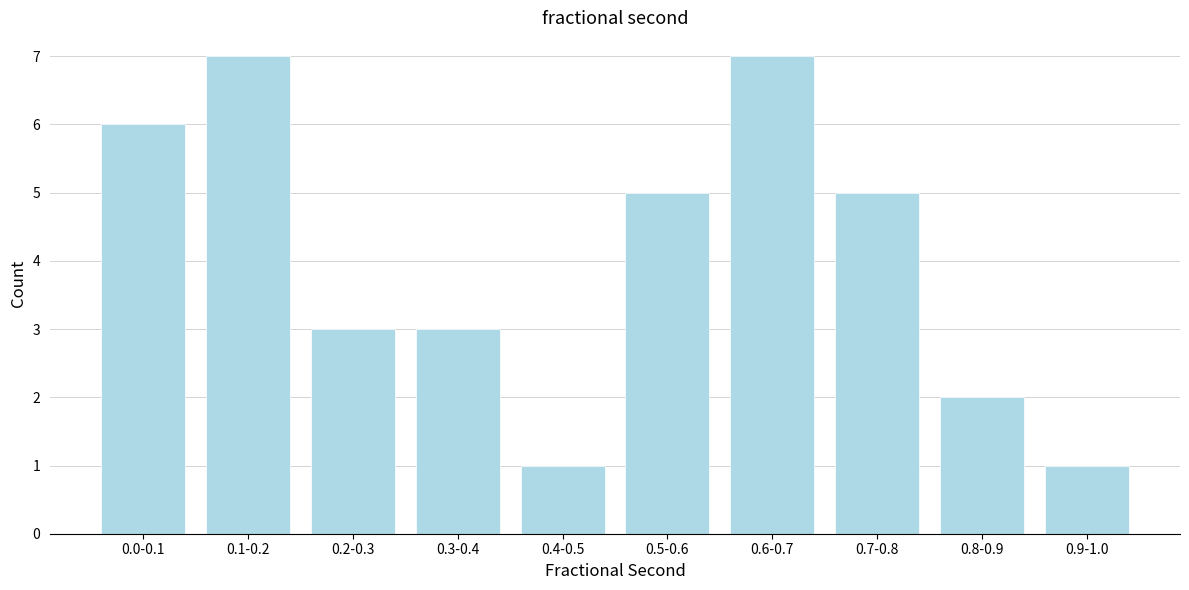

Reading left to right, transcribe all the data shown in this chart.

6	7	3	3	1	5	7	5	2	1